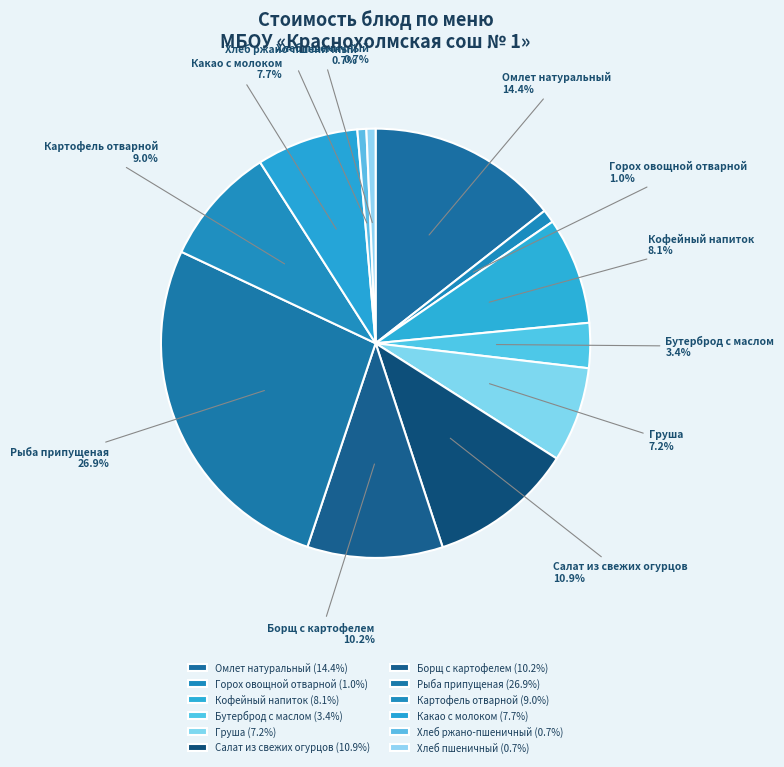

Combined, do Рыба припущеная and Салат из свежих огурцов account for over 50%?

No